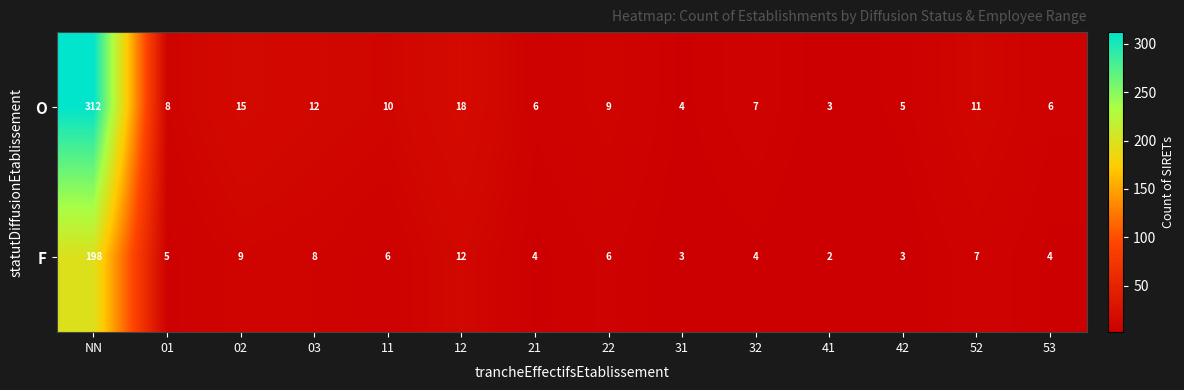

What is the spread (max minus min) of values at 41?

1